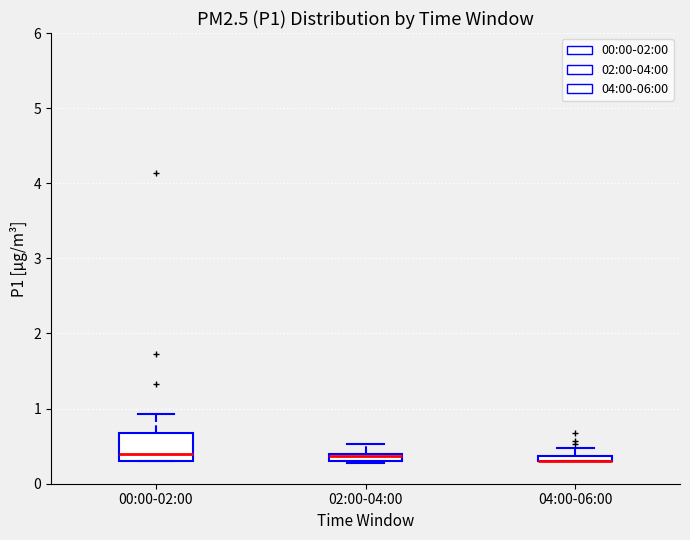

Which box is the tallest, from its lower edge to its upper edge?

00:00-02:00